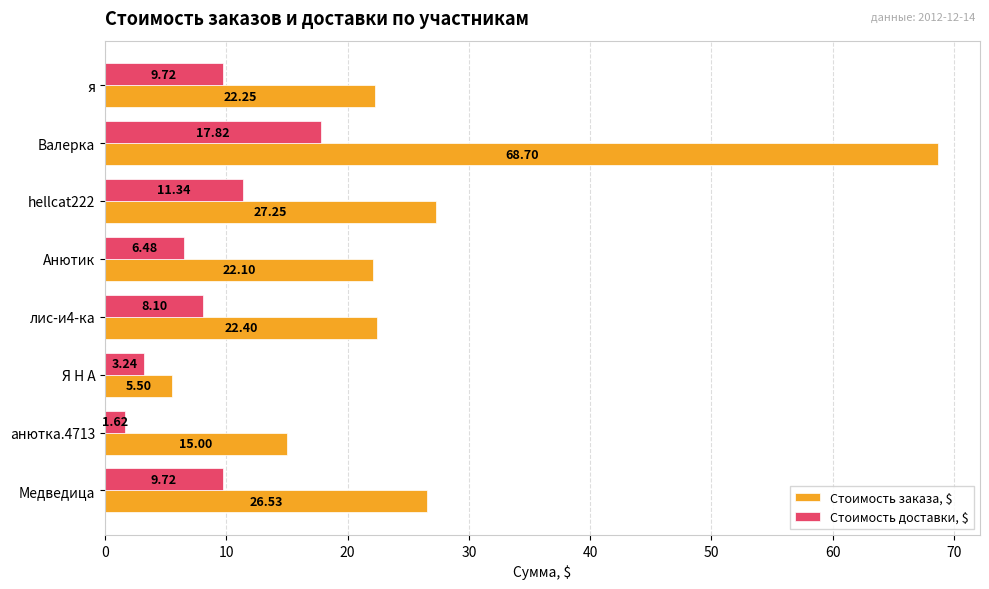

Between я and Я Н А, which series saw the biggest shift?

Стоимость заказа, $